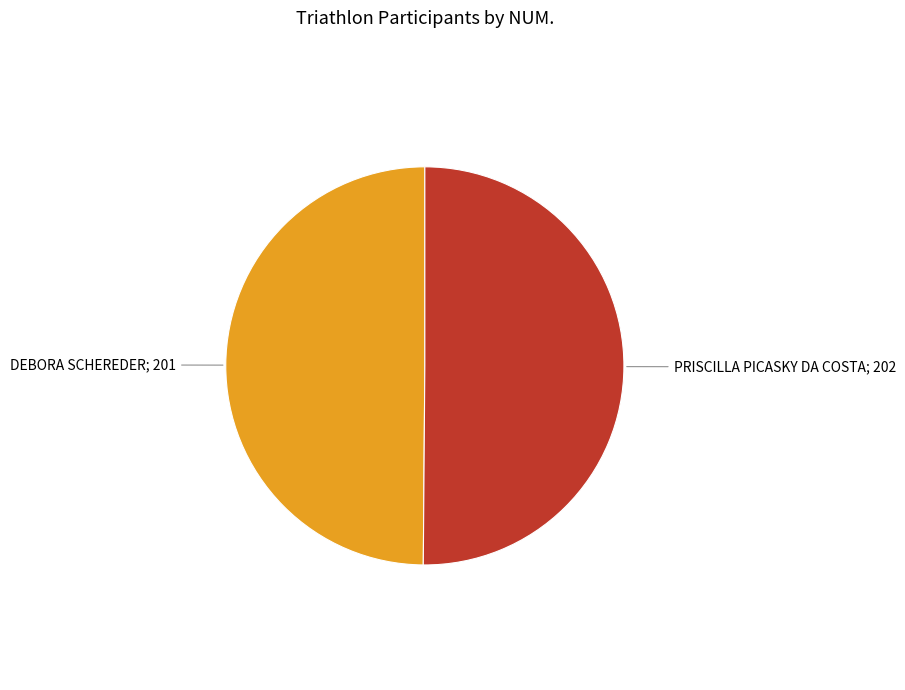

Count the number of slices in the pie.

2